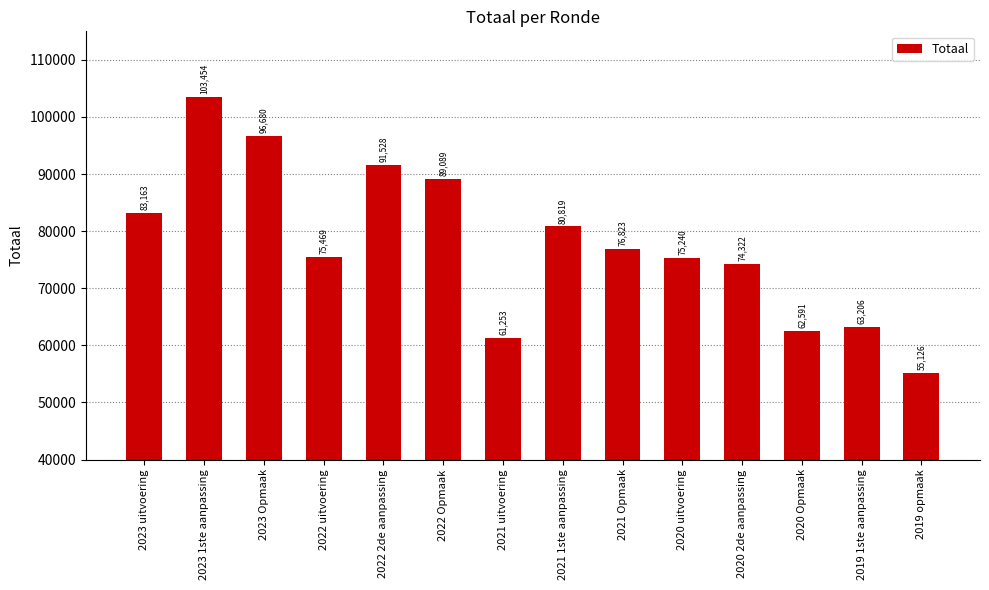

Read the value at 2021 uitvoering.

61253